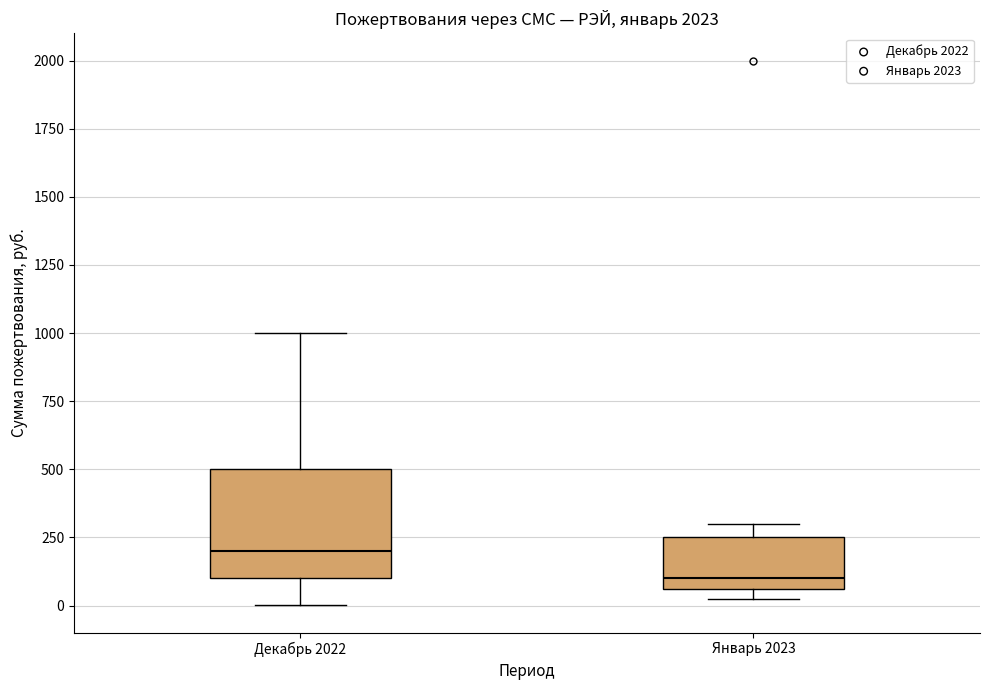

Which box is the tallest, from its lower edge to its upper edge?

Декабрь 2022